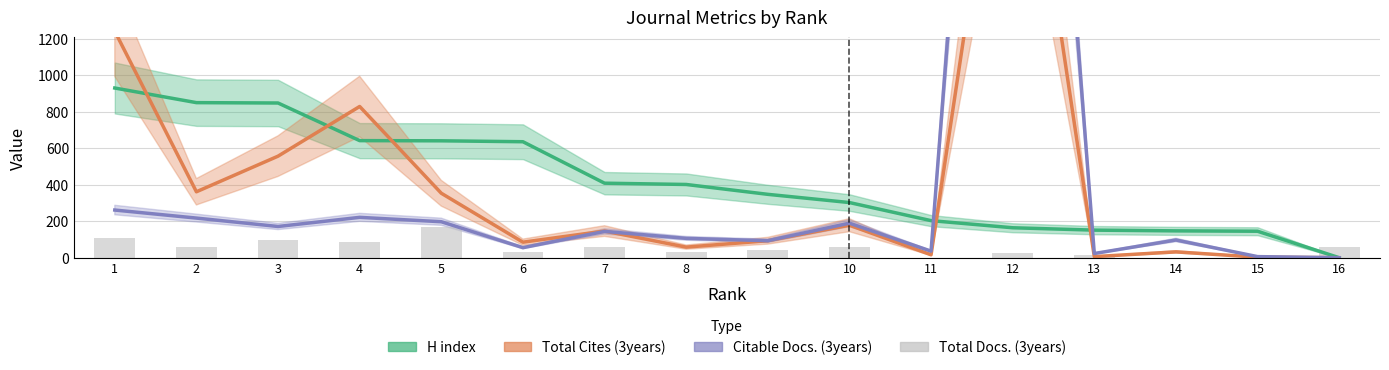

What are all the series names shown in the legend?

H index, Total Cites (3years), Citable Docs. (3years), Total Docs. (3years)